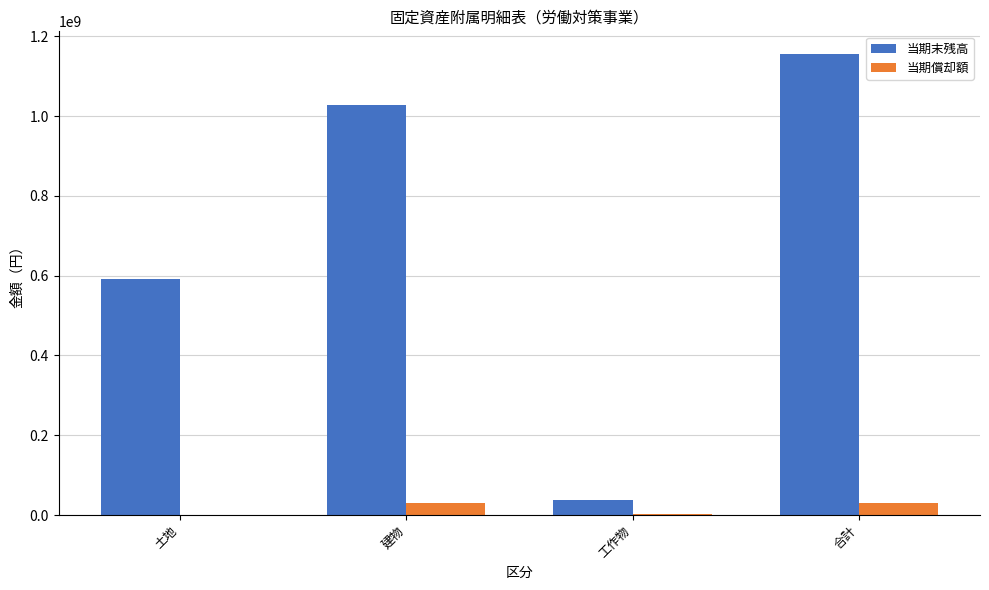

At which category does the chart reach its peak across all series?

合計